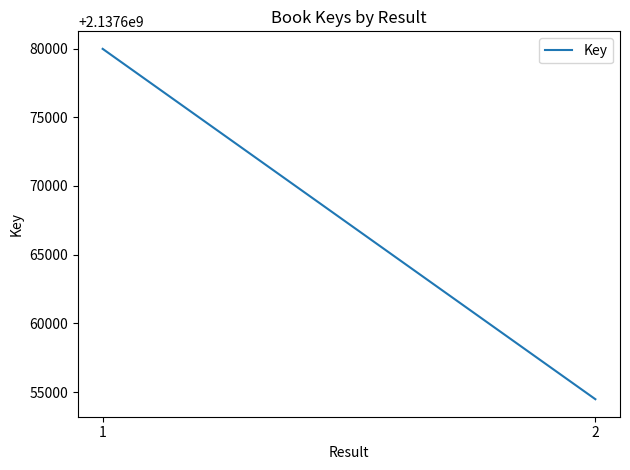

Count the values in the range 2137654477 to 2137679976.

2